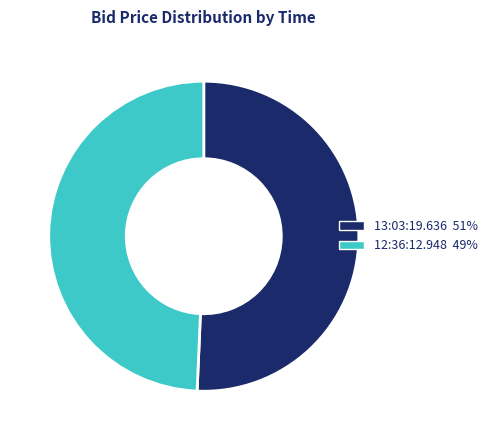

Combined, do 13:03:19.636 51% and 12:36:12.948 49% account for over 50%?

Yes